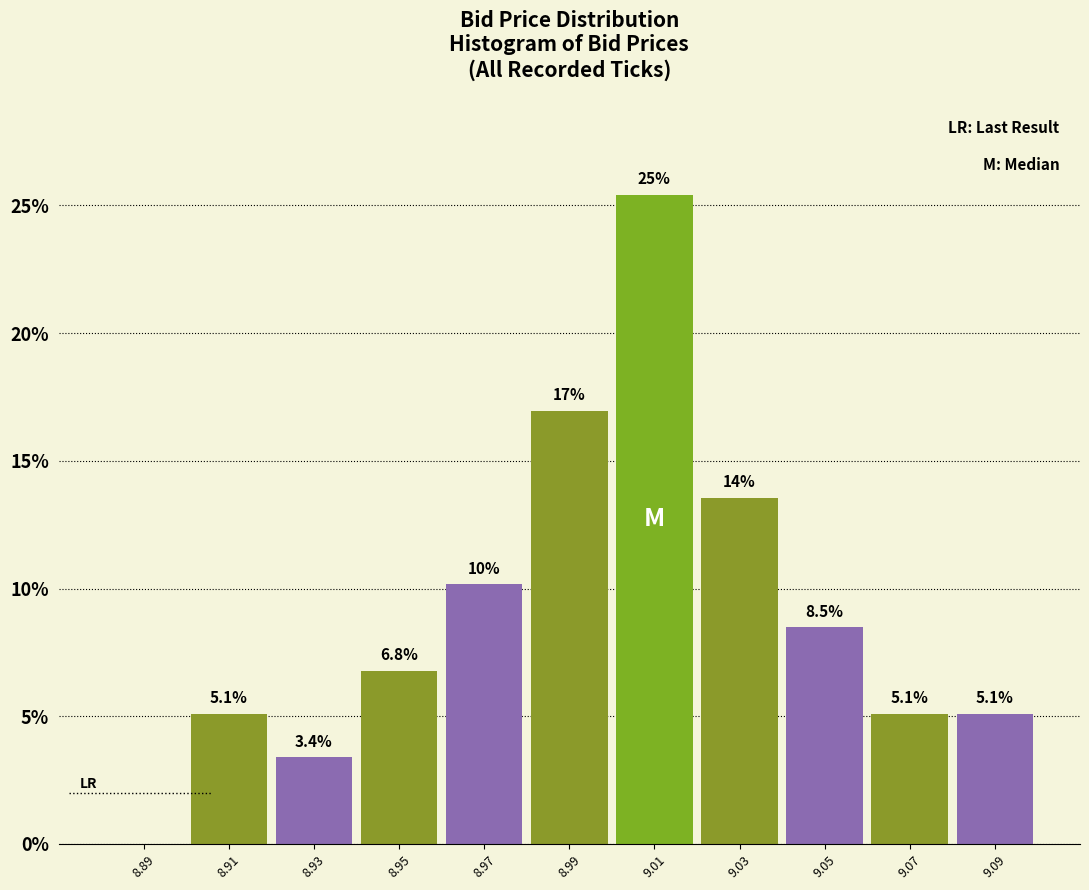

Over which range of the x-axis is the bar tallest?

9.00 to 9.02